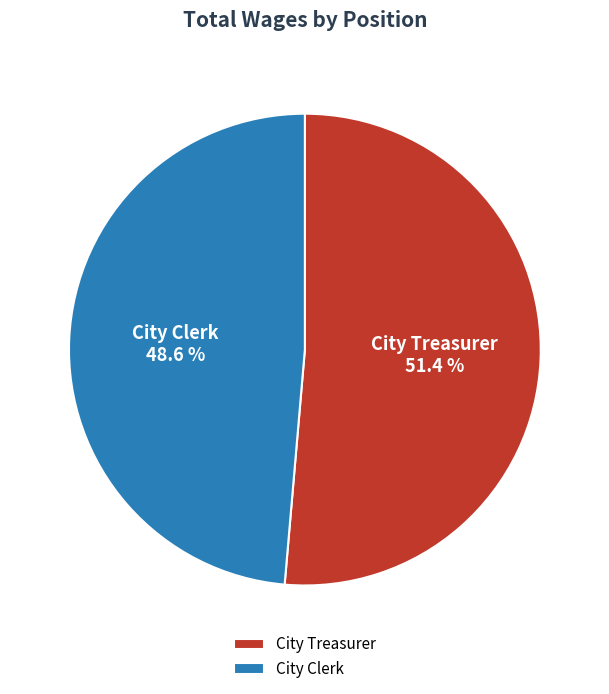

Rank the categories by value from lowest to highest.

City Clerk, City Treasurer